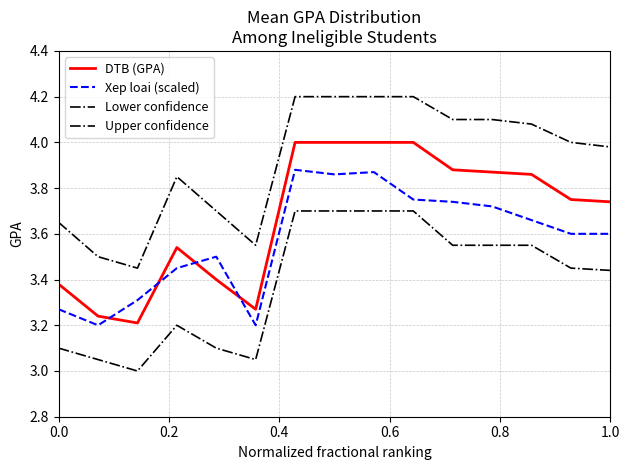

Count the number of data series in this chart.

4